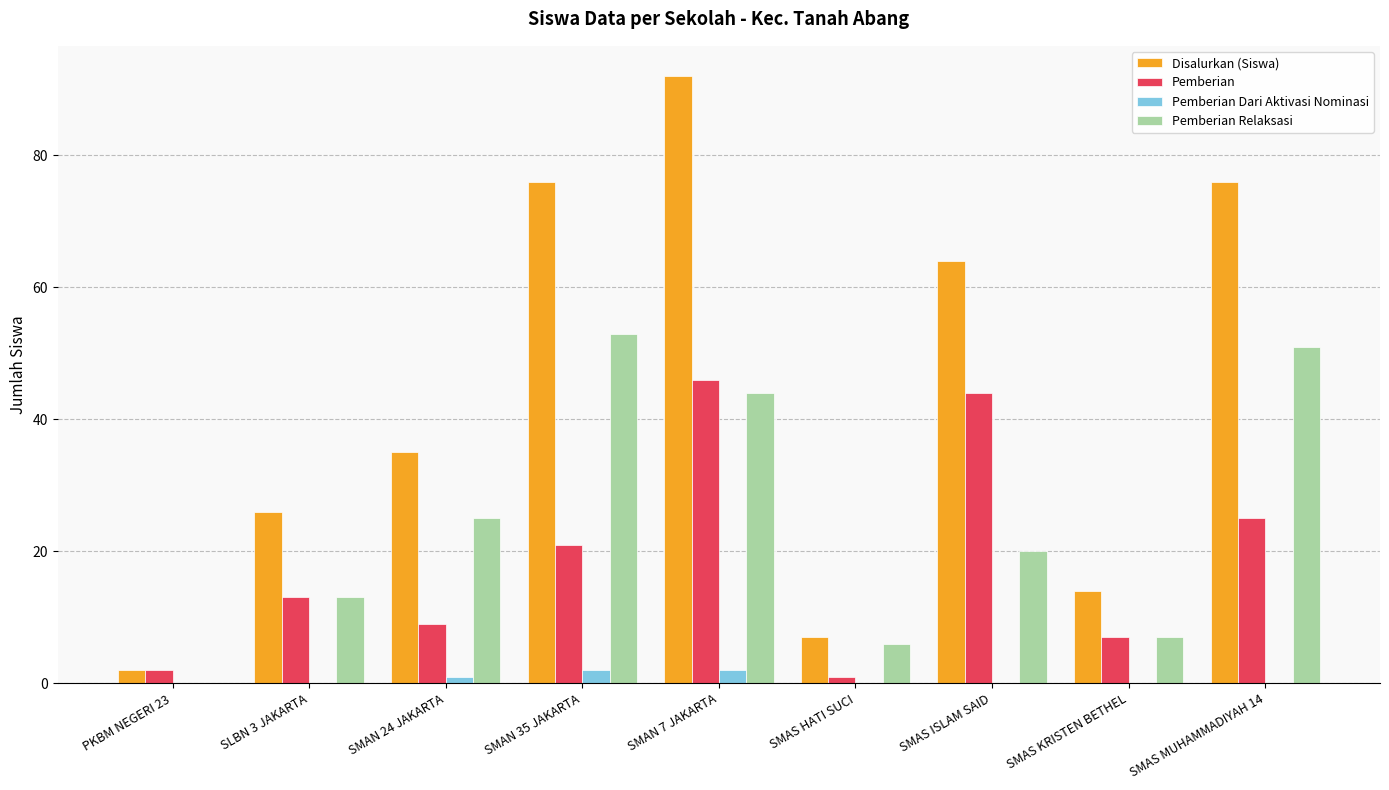

At which label is Disalurkan (Siswa) closest to 47?

SMAN 24 JAKARTA